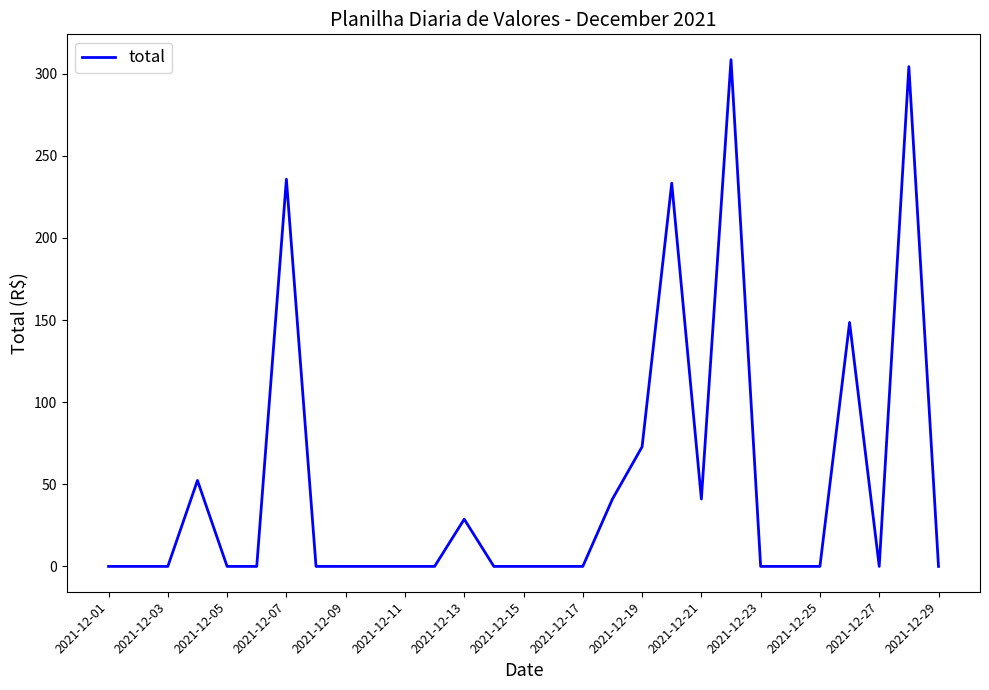

What is the difference between the maximum and minimum values?

308.5